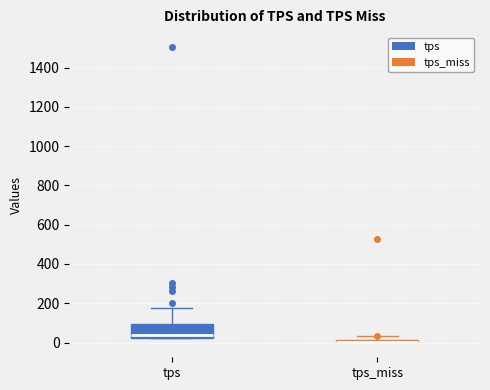

Where does the median line of the box for tps sit on the y-axis? The values are not printed on the chart, so give them approximately, as read against the axis.

40